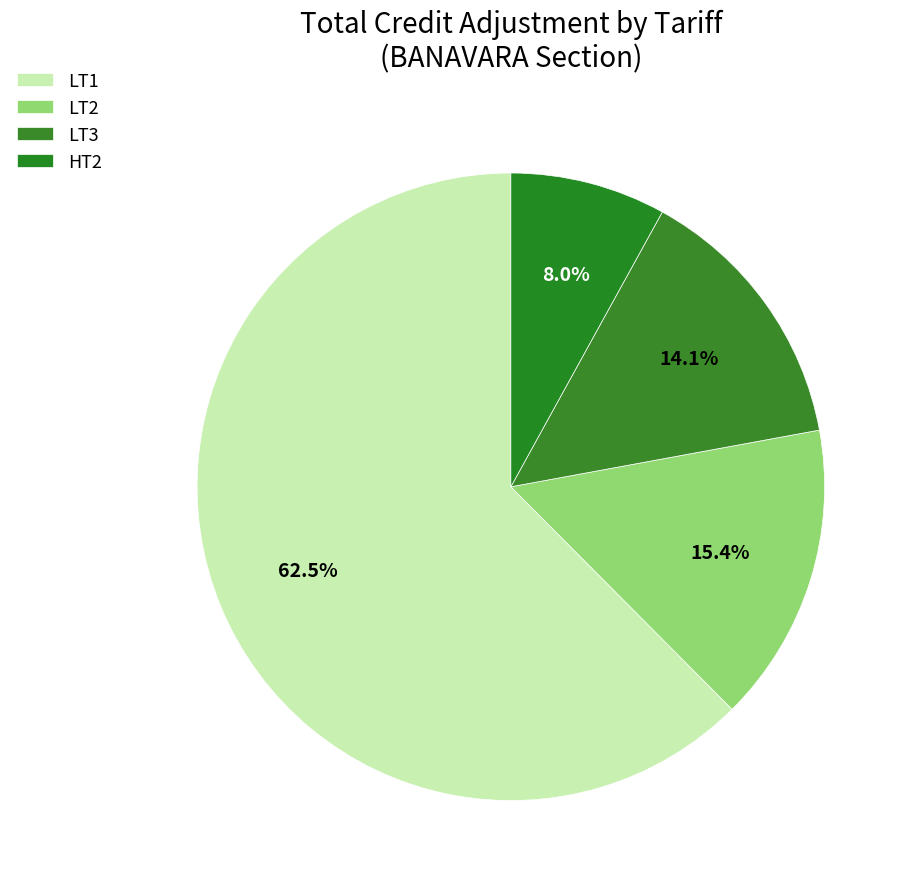

What is the majority slice?

LT1